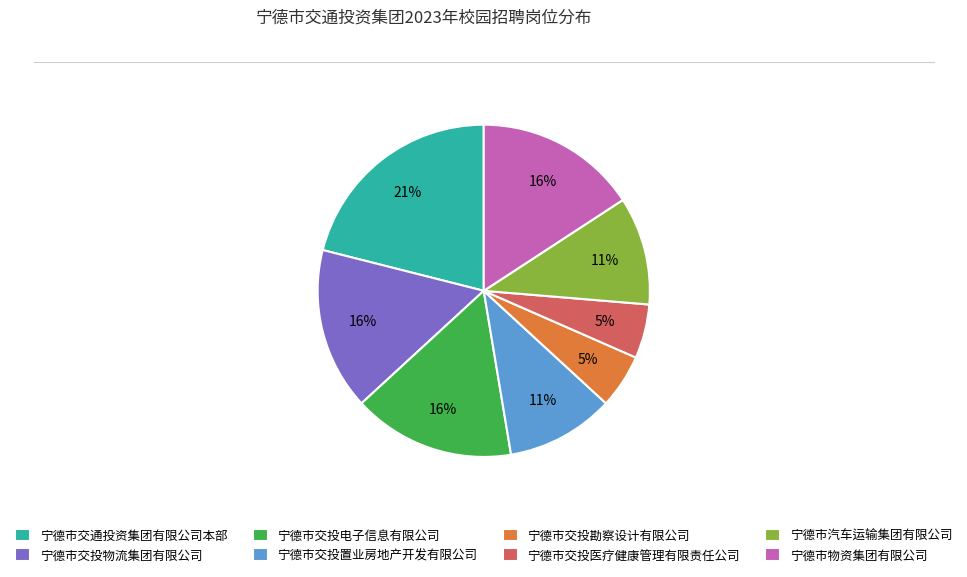

Is there a majority slice in this chart?

No